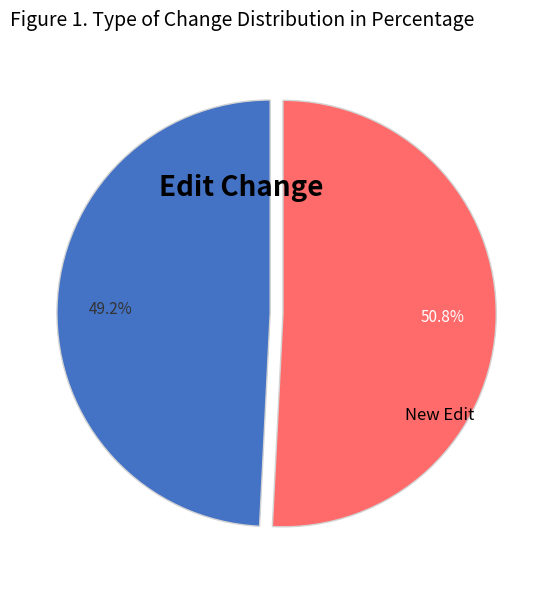

What is the ratio of the value at Edit Change to the value at New Edit?

1.0